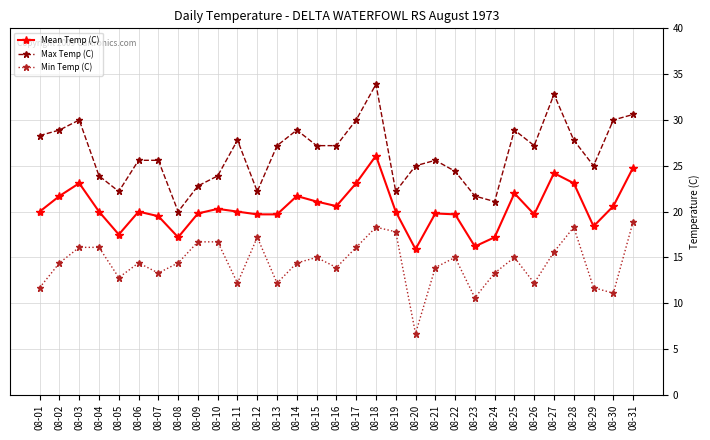

Which series changed the most between 08-12 and 08-25?

Max Temp (C)